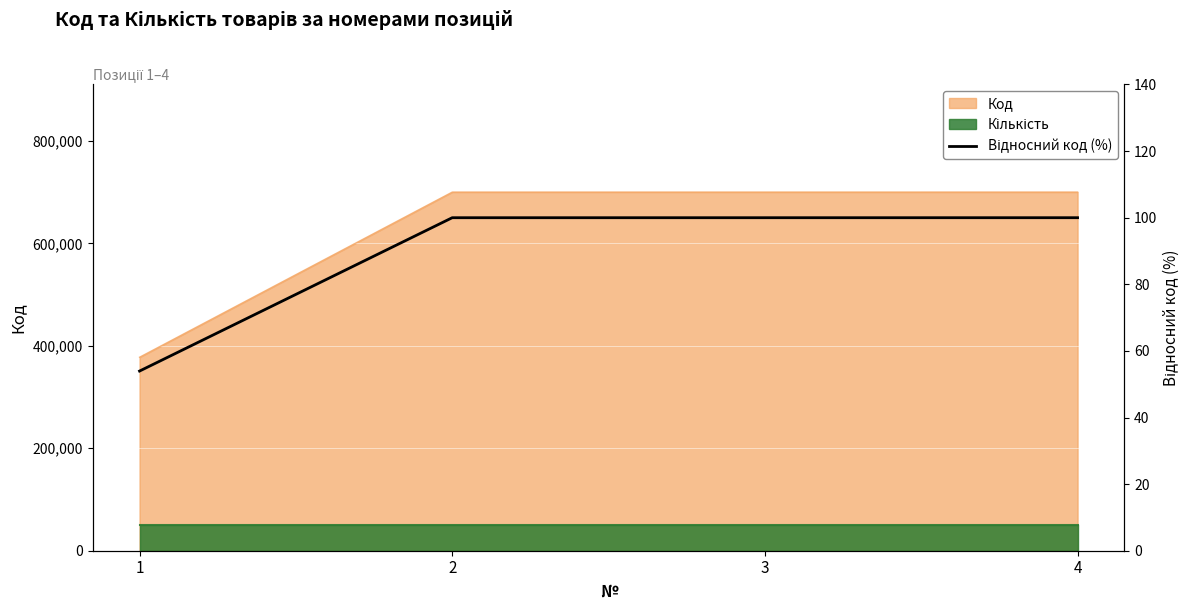

Rank the categories by value from highest to lowest.

4, 3, 2, 1